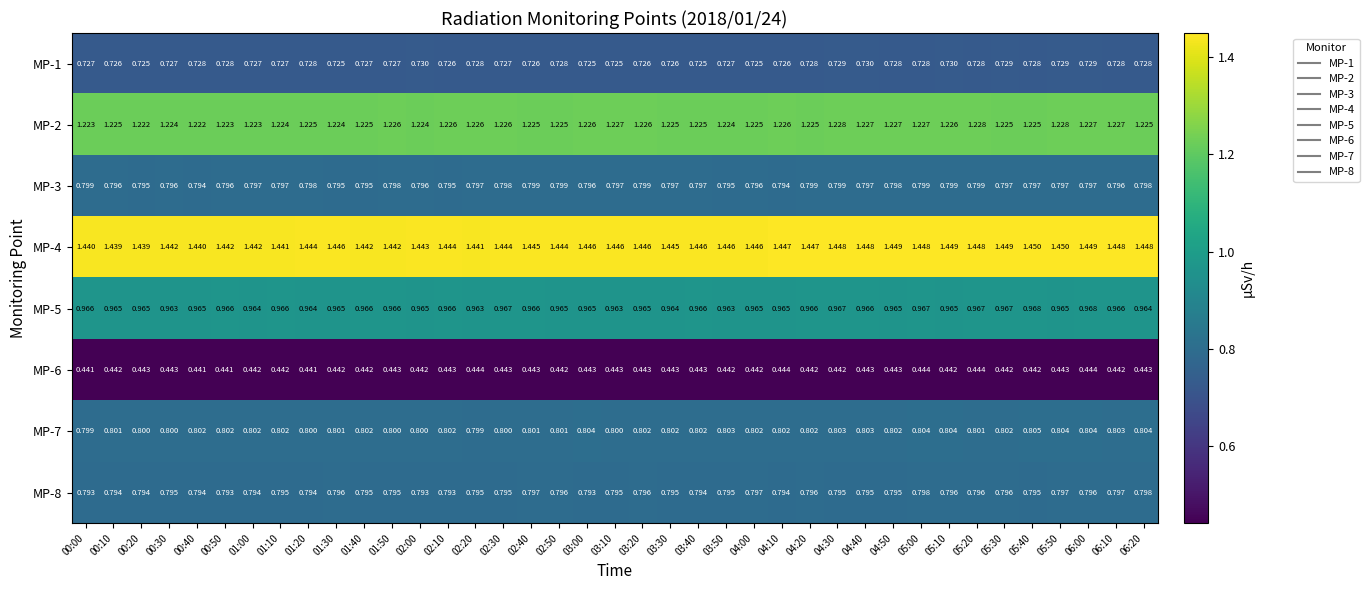

Which series has the largest total across all categories?

MP-4